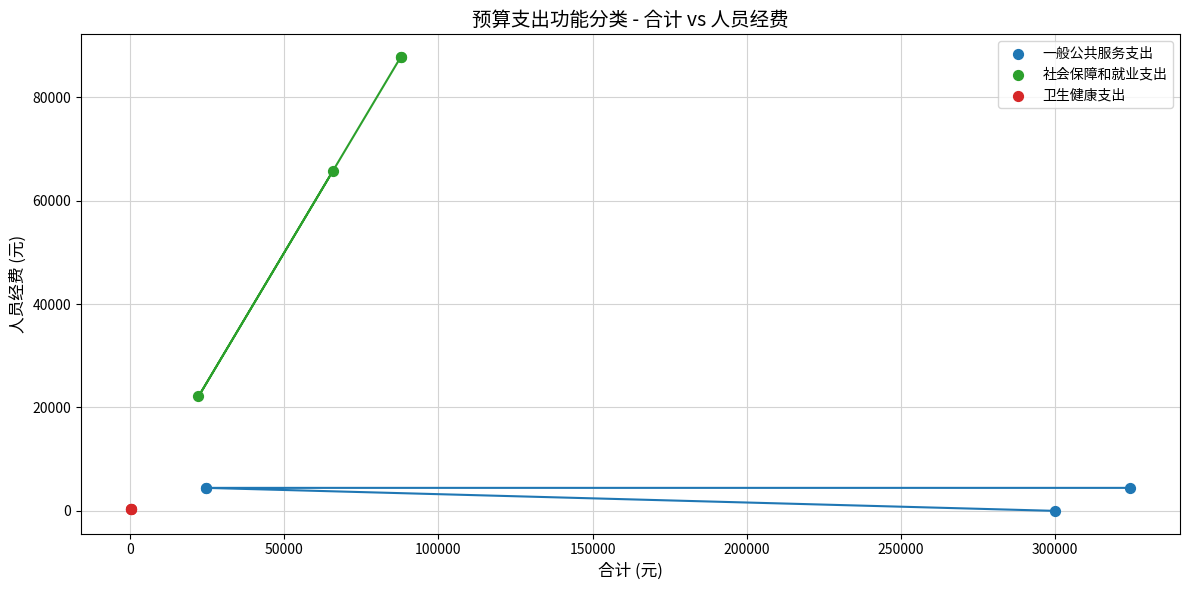

What are all the series names shown in the legend?

一般公共服务支出, 社会保障和就业支出, 卫生健康支出